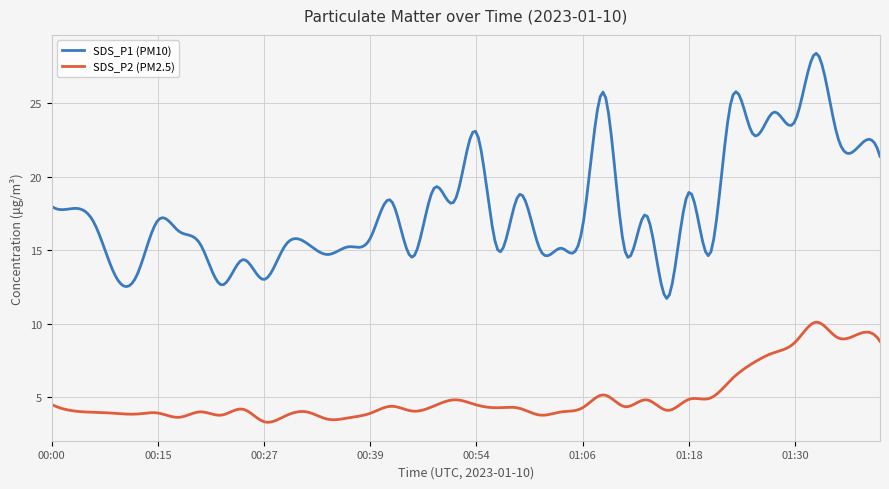

Which series has the widest spread of values?

SDS_P1 (PM10)